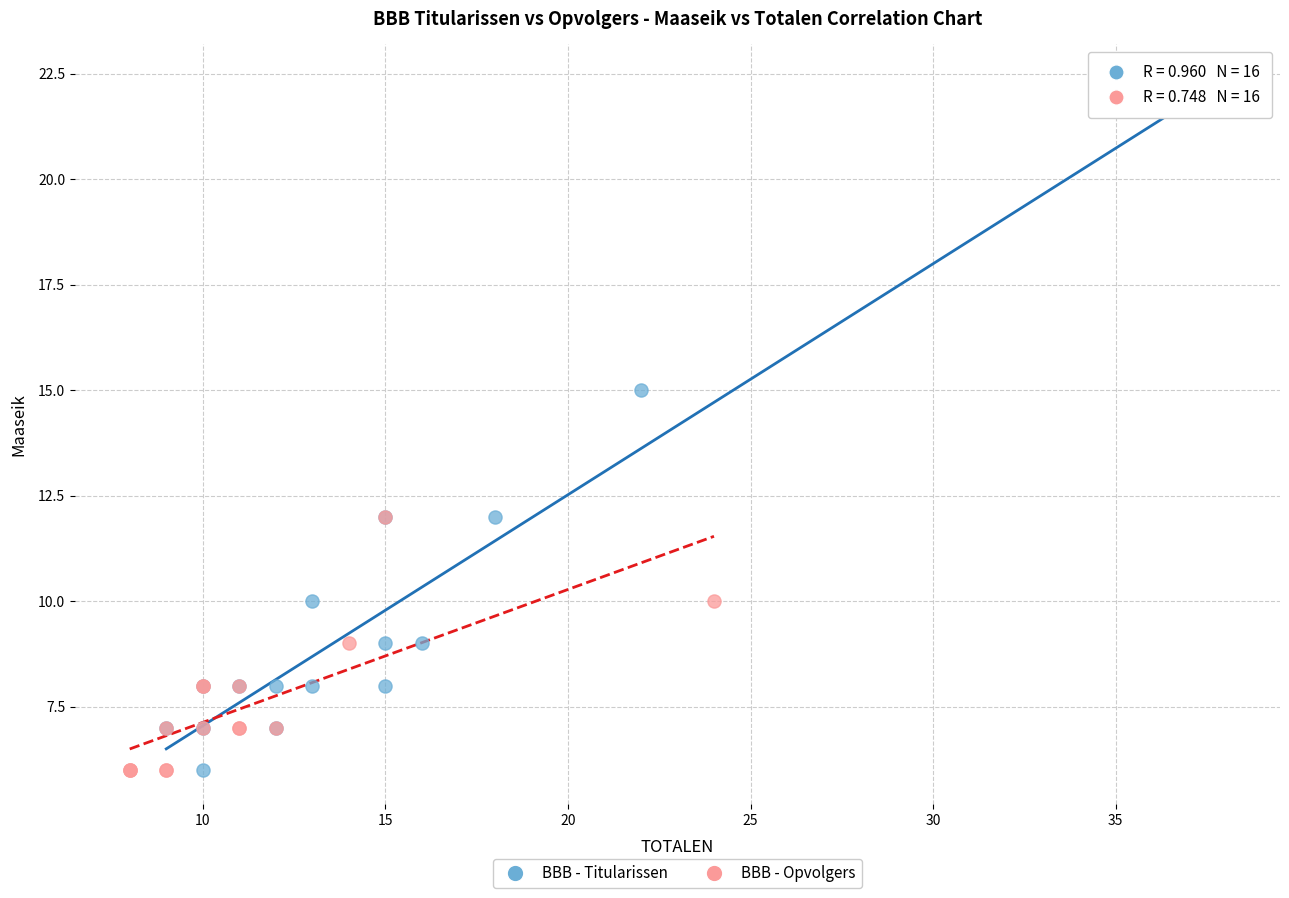

What are all the series names shown in the legend?

BBB - Titularissen, BBB - Opvolgers